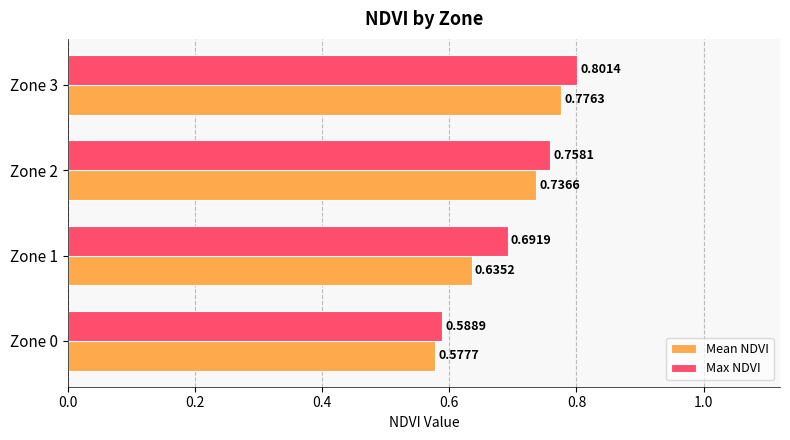

What is the difference between the maximum and minimum values in the Max NDVI series?

0.2